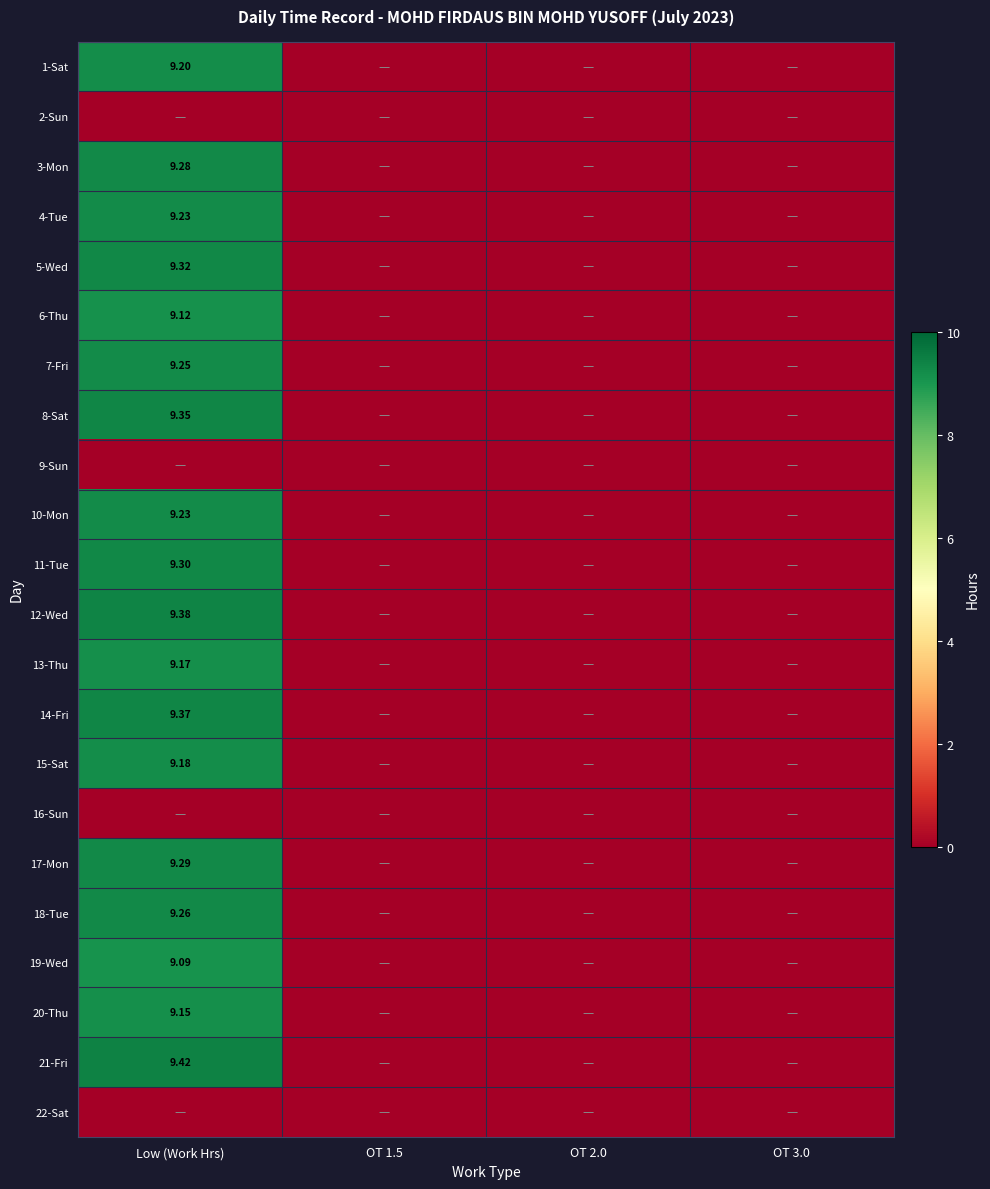

True or false: 1-Sat has a value of 0.0 at OT 3.0.

True